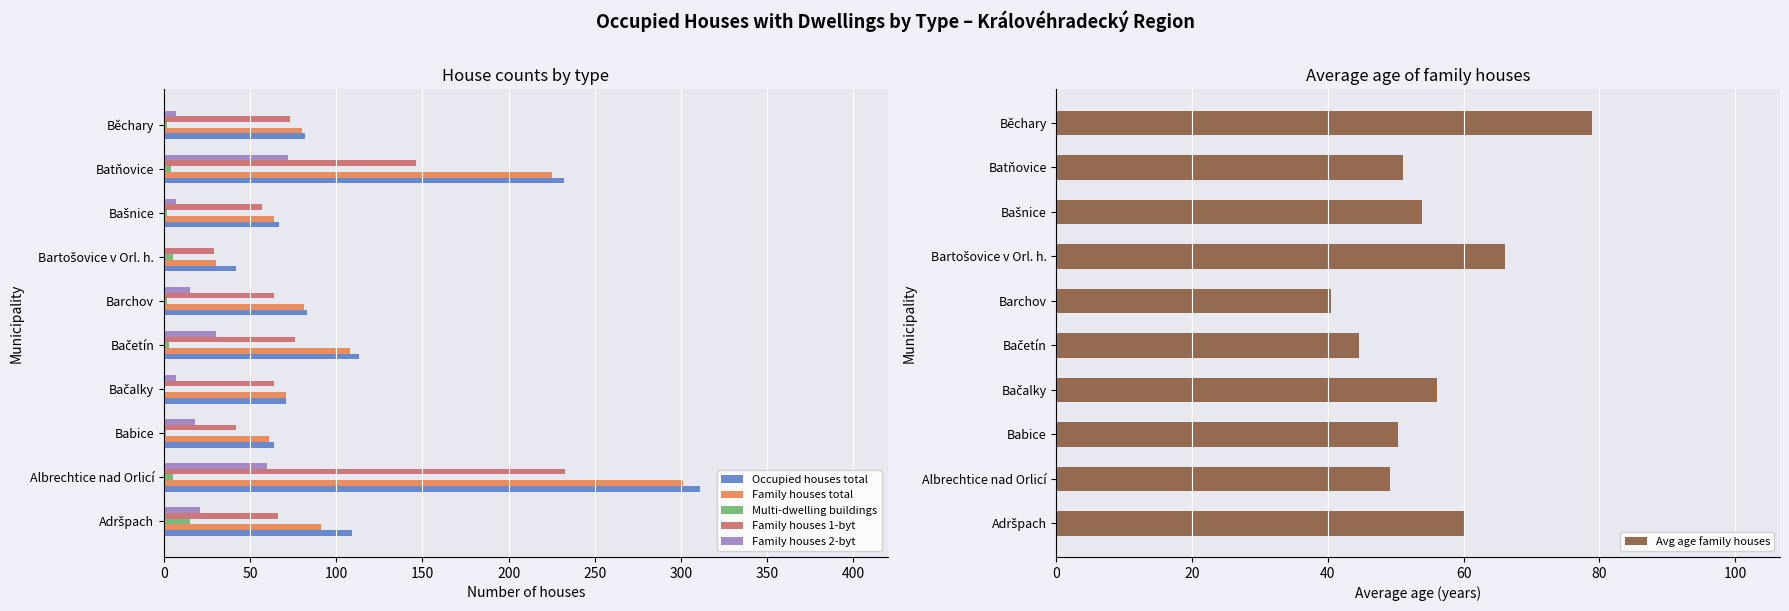

How many data points does each series have?

10